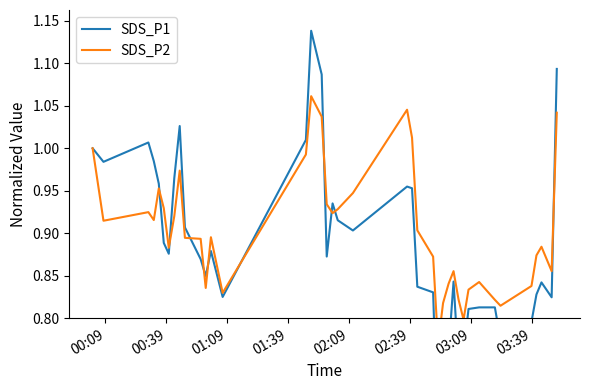

Does the chart display data point markers on the line(s)?

No